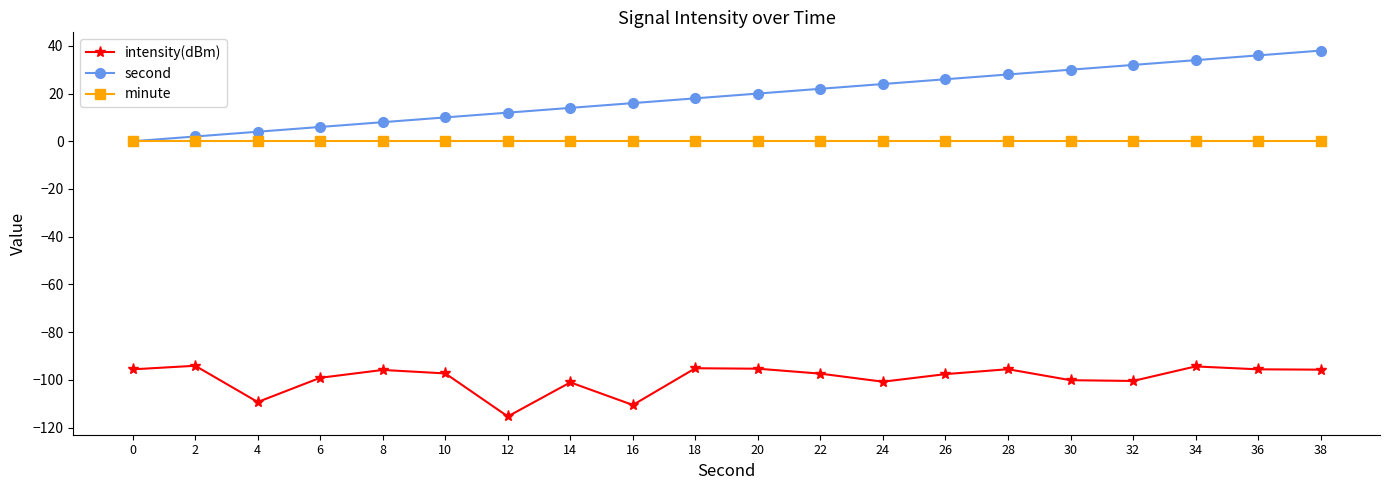

What is the difference between the highest and lowest values at 2?

96.1